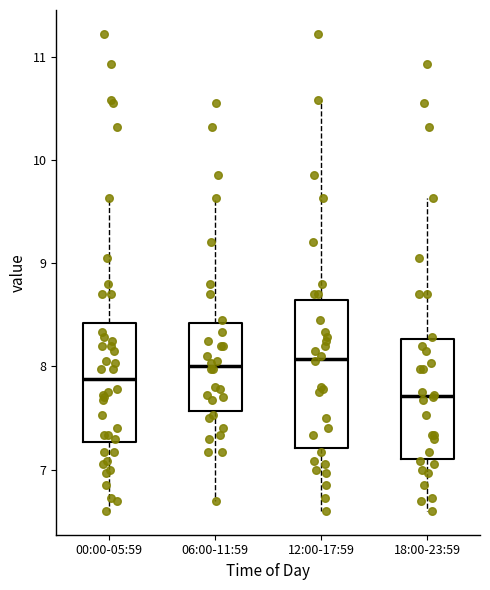

Where does the upper whisker of the box for 06:00-11:59 end on the y-axis? The values are not printed on the chart, so give them approximately, as read against the axis.

9.6